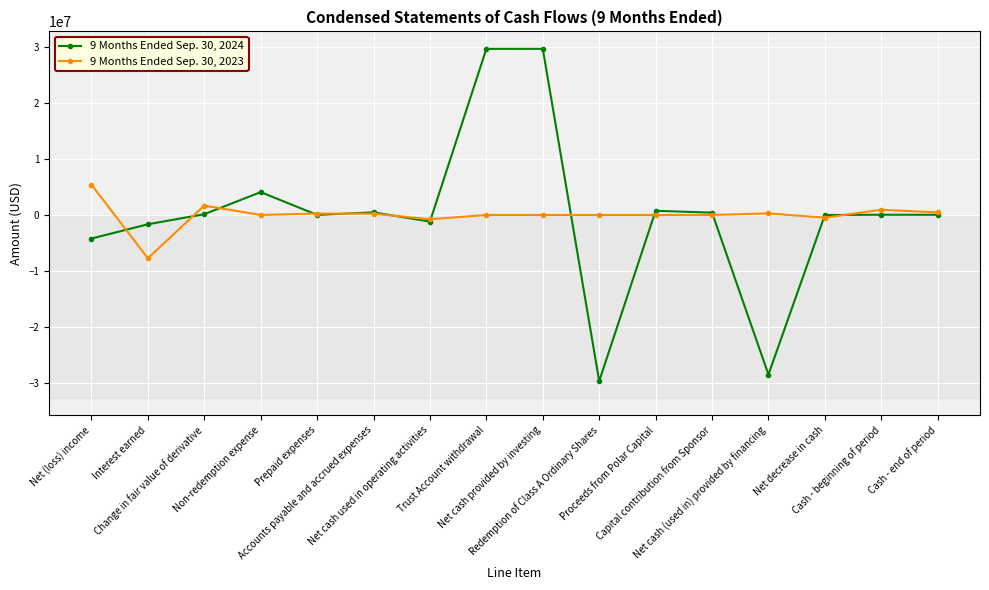

Rank the series by their maximum value, from lowest to highest.

9 Months Ended Sep. 30, 2023, 9 Months Ended Sep. 30, 2024